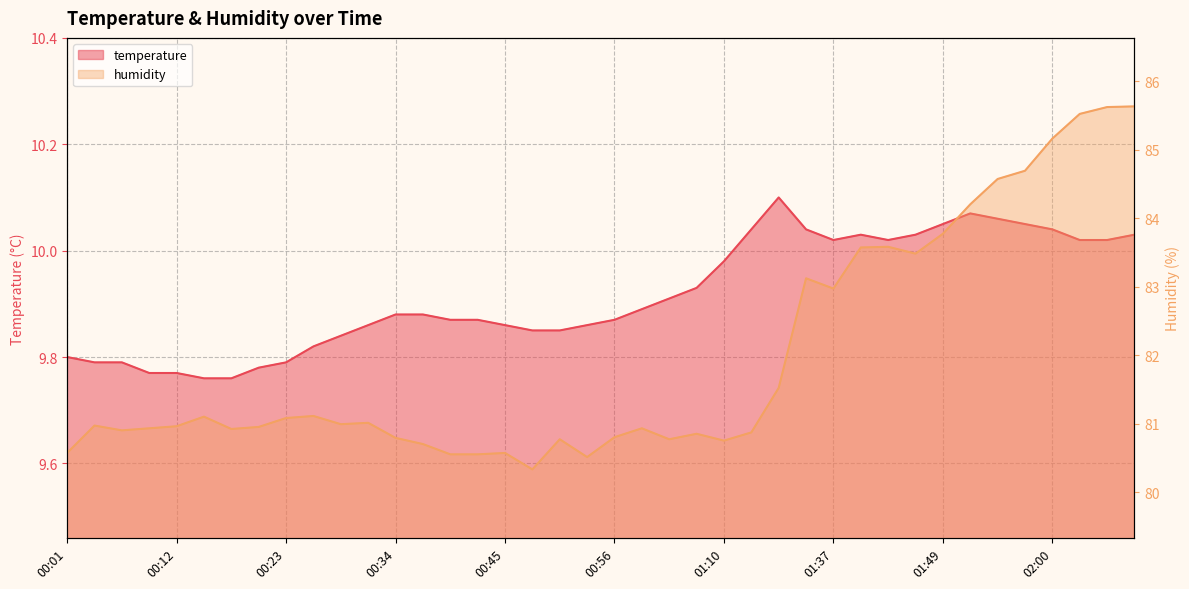

What is the total value across all series at 12?

90.7